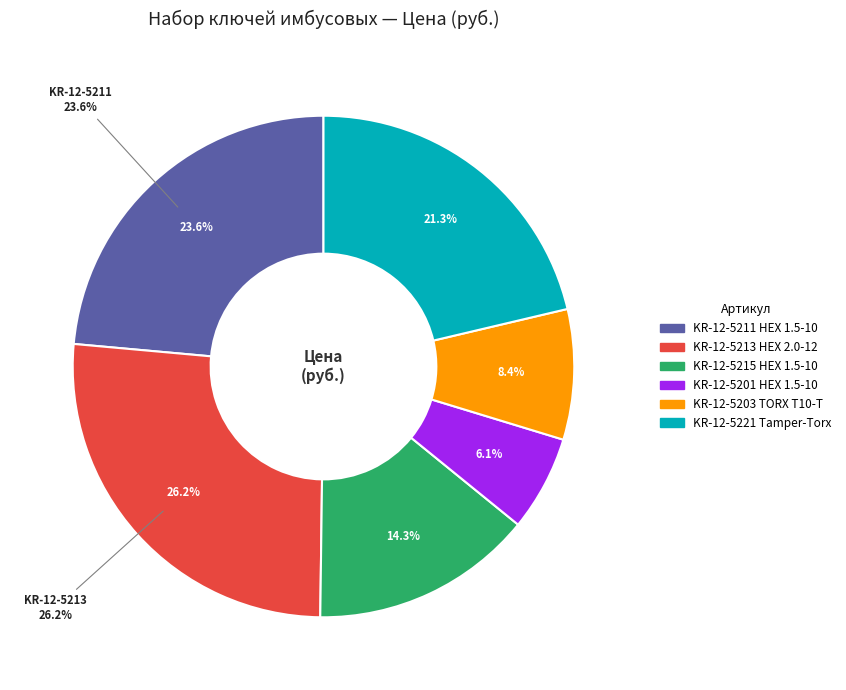

What percentage is the KR-12-5201 slice, to the nearest percent?

6%